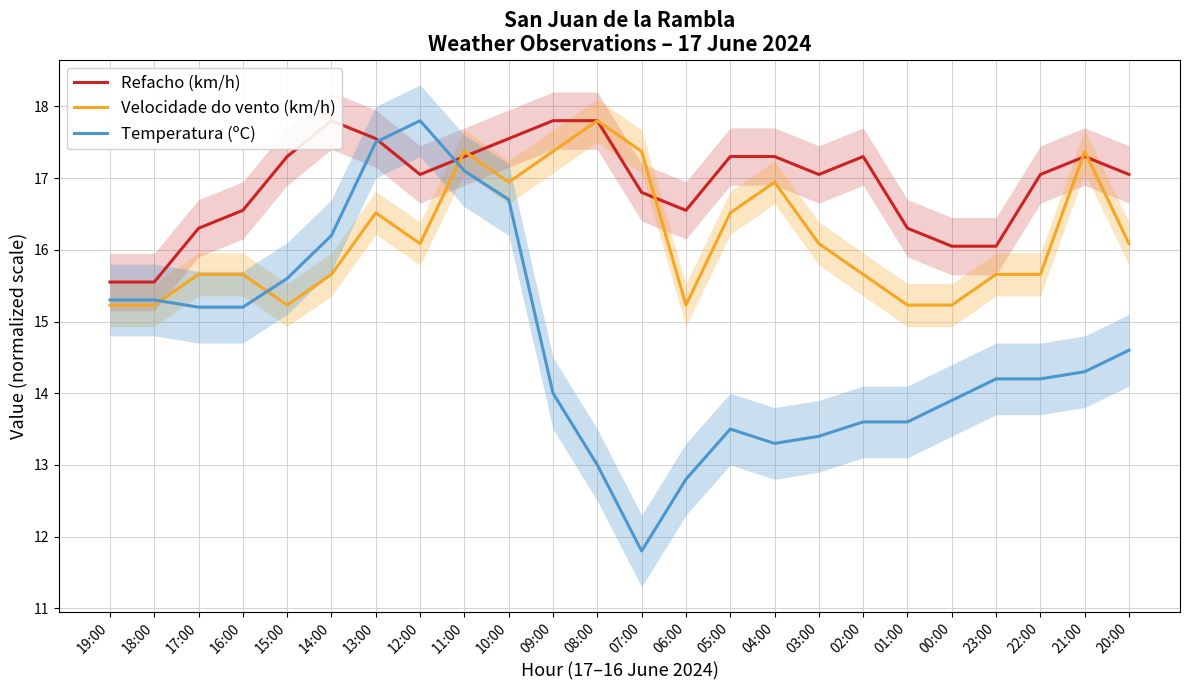

Is it true that Velocidade do vento (km/h) equals 3.2 at 14:00?

False